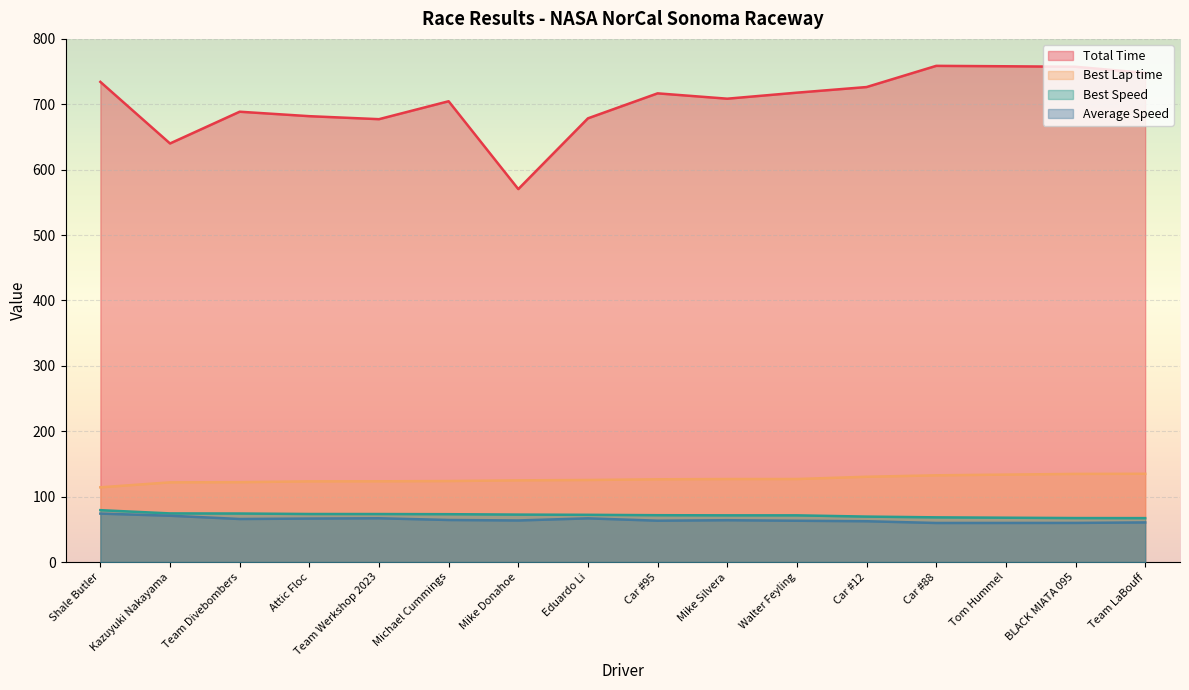

Where does the Best Speed series first go above 72?

Shale Butler